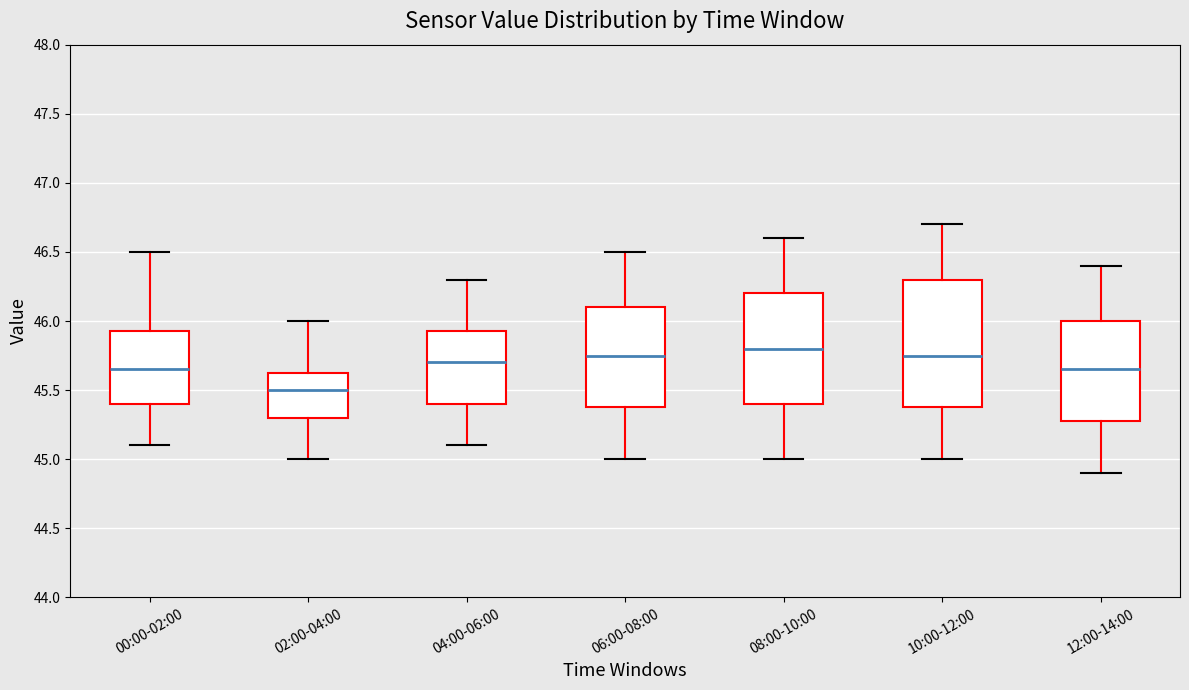

Which box is the tallest, from its lower edge to its upper edge?

10:00-12:00